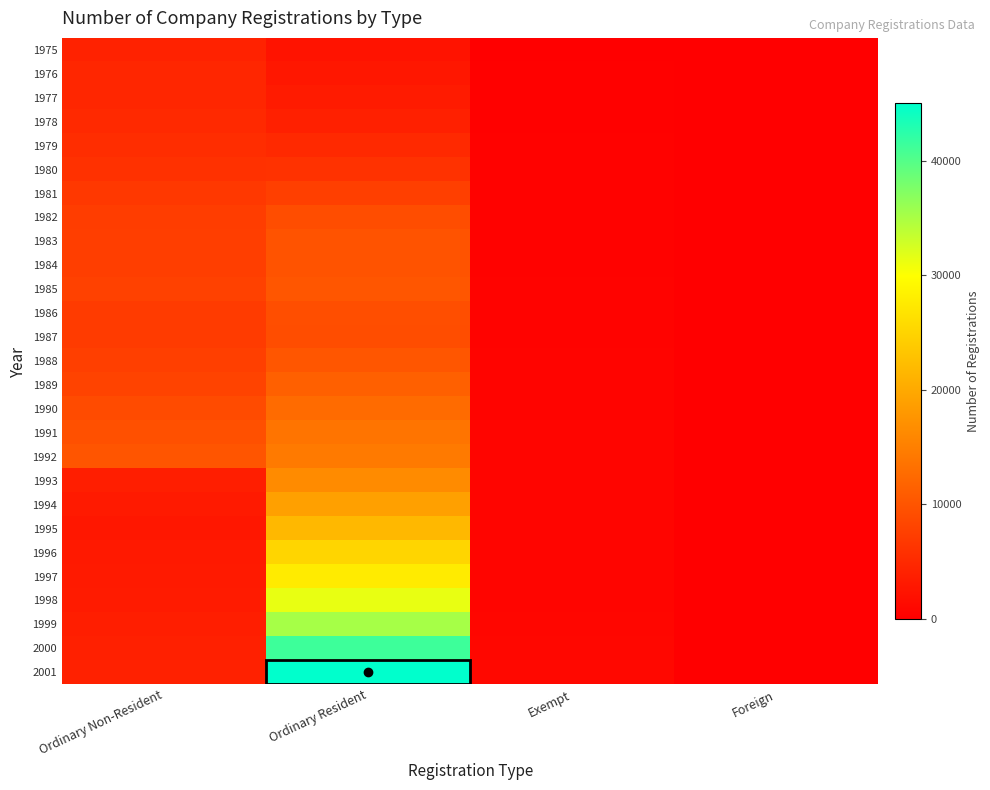

At which category does the chart reach its peak across all series?

Ordinary Resident